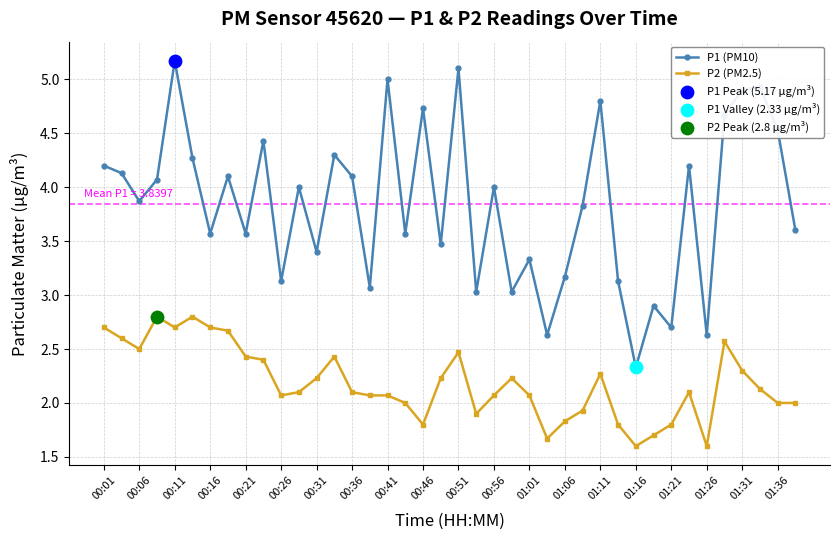

Which series has the widest spread of values?

P1 (PM10)